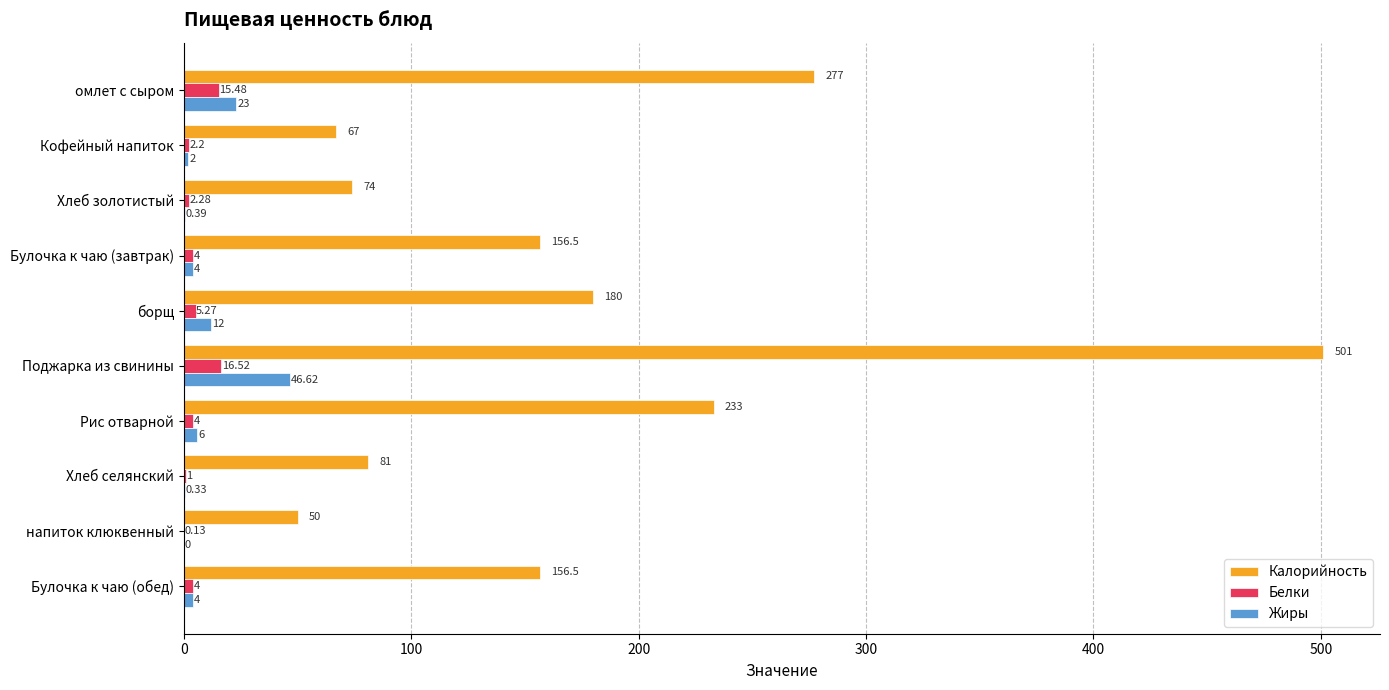

At which category is the sum across all series the highest?

Поджарка из свинины